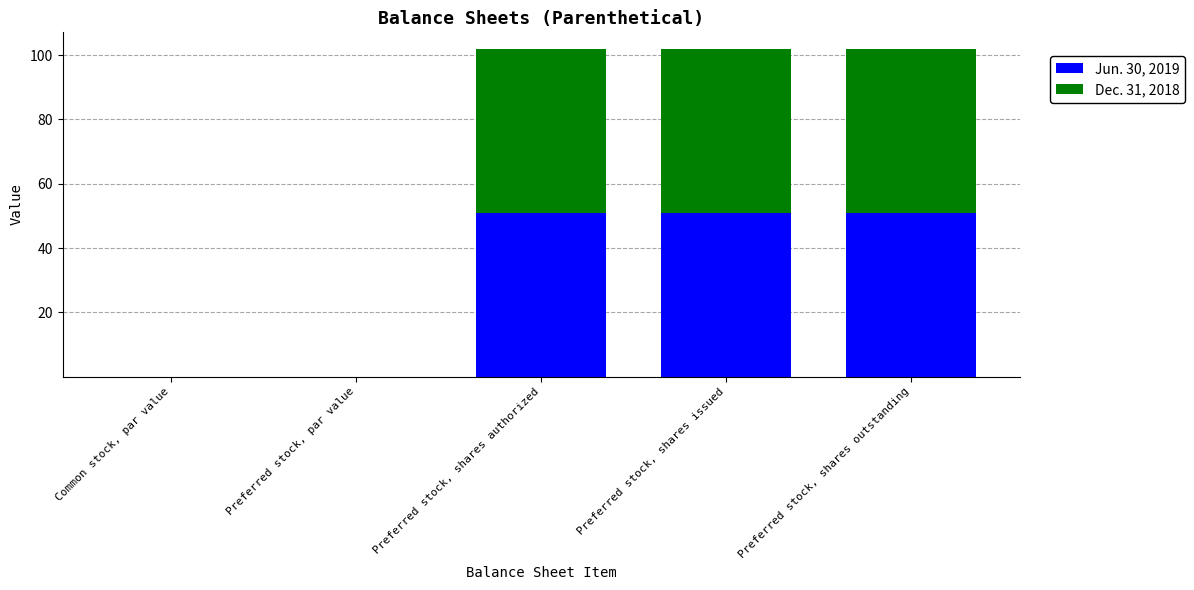

Is it true that Jun. 30, 2019 equals 75.3 at Preferred stock, shares authorized?

False